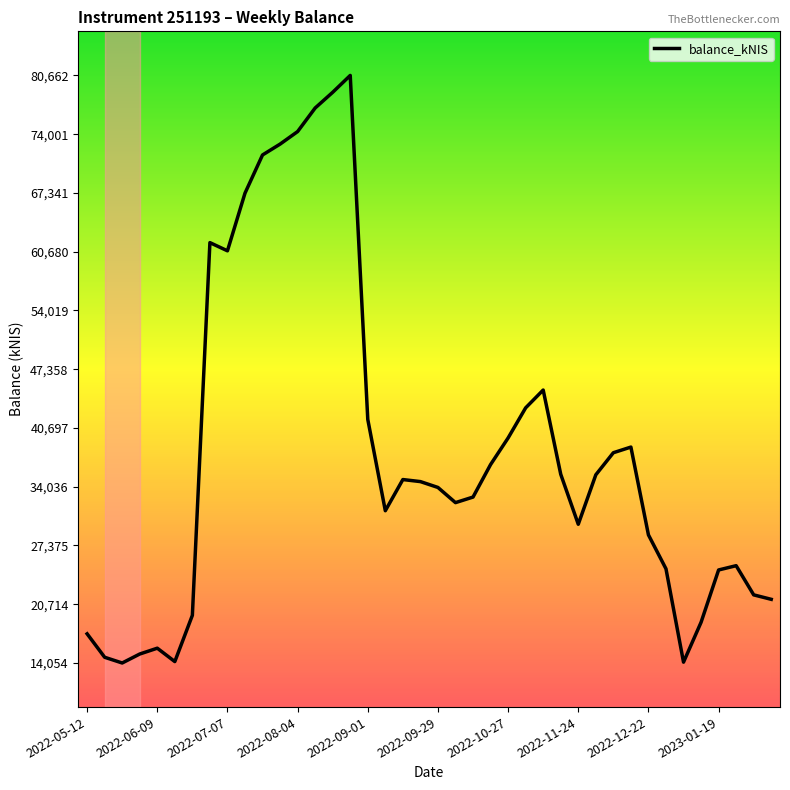

What is the maximum value shown in the chart?

80662.8